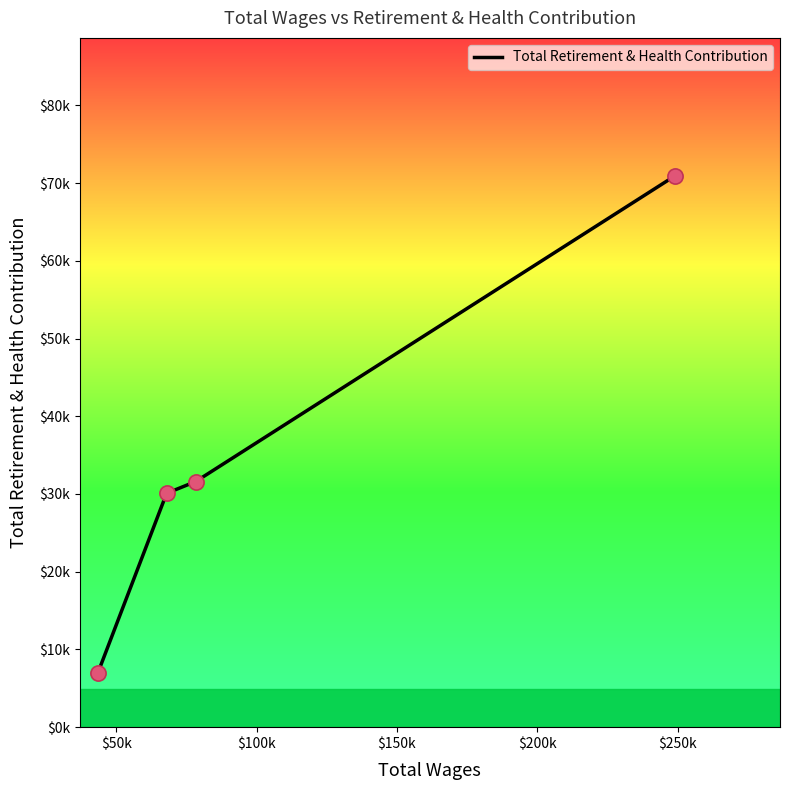

What is the change in value from 249149.0 to 67903.0?

-40855